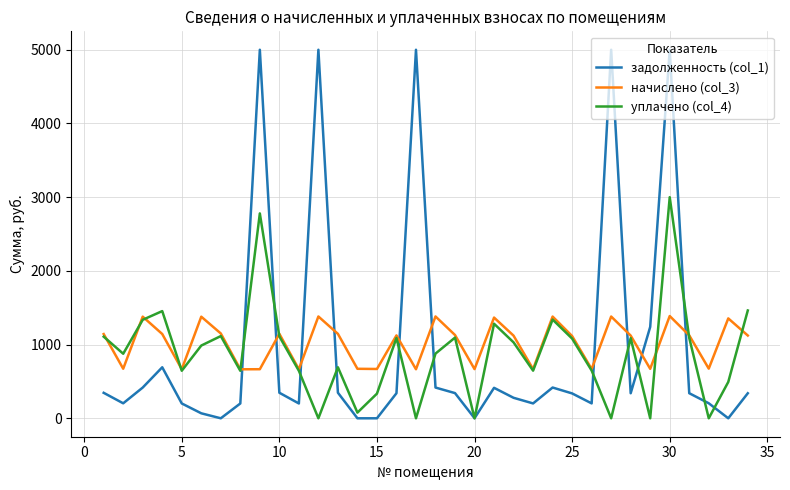

Which series has the widest spread of values?

задолженность (col_1)